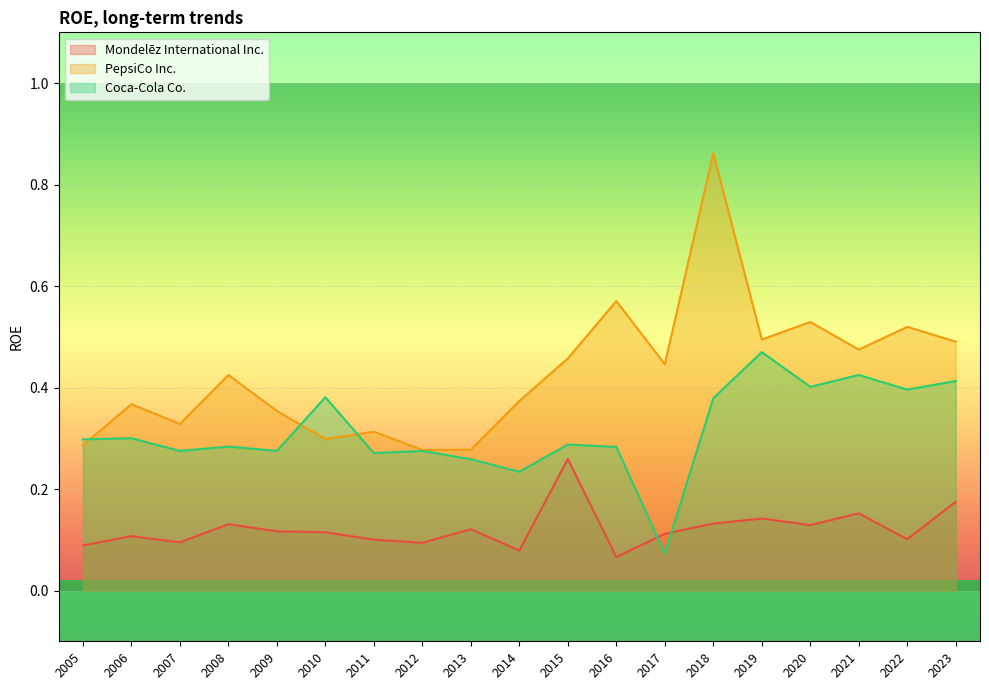

What is the average value of the PepsiCo Inc. series?

0.4